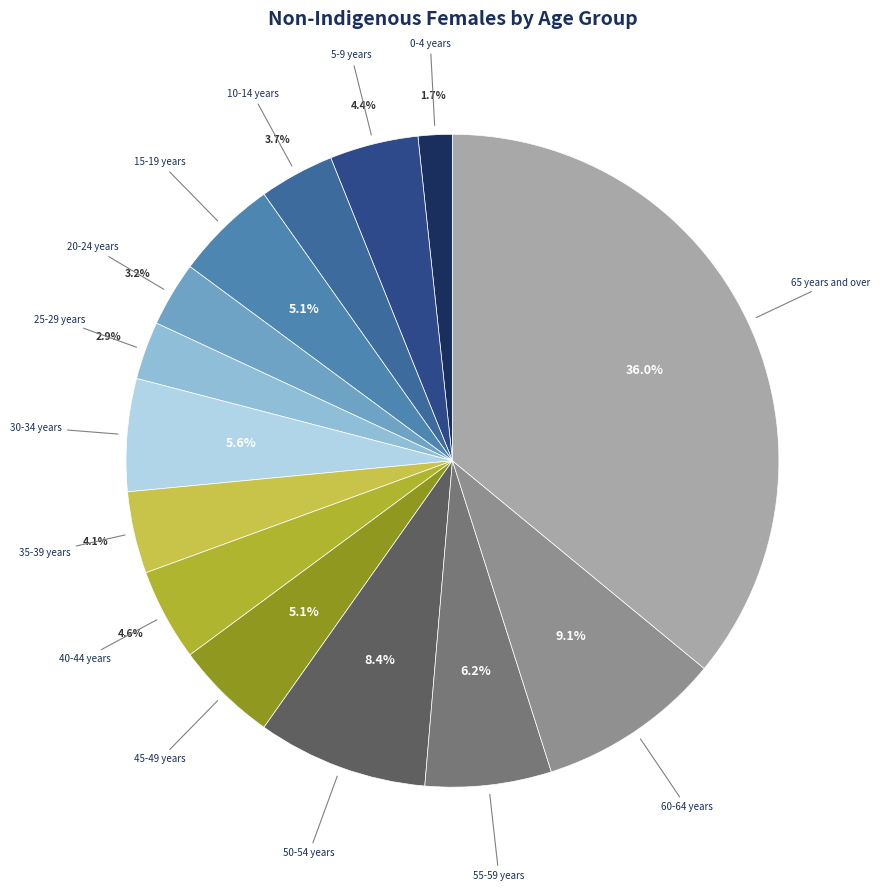

Is there any slice that represents more than half of the pie?

No